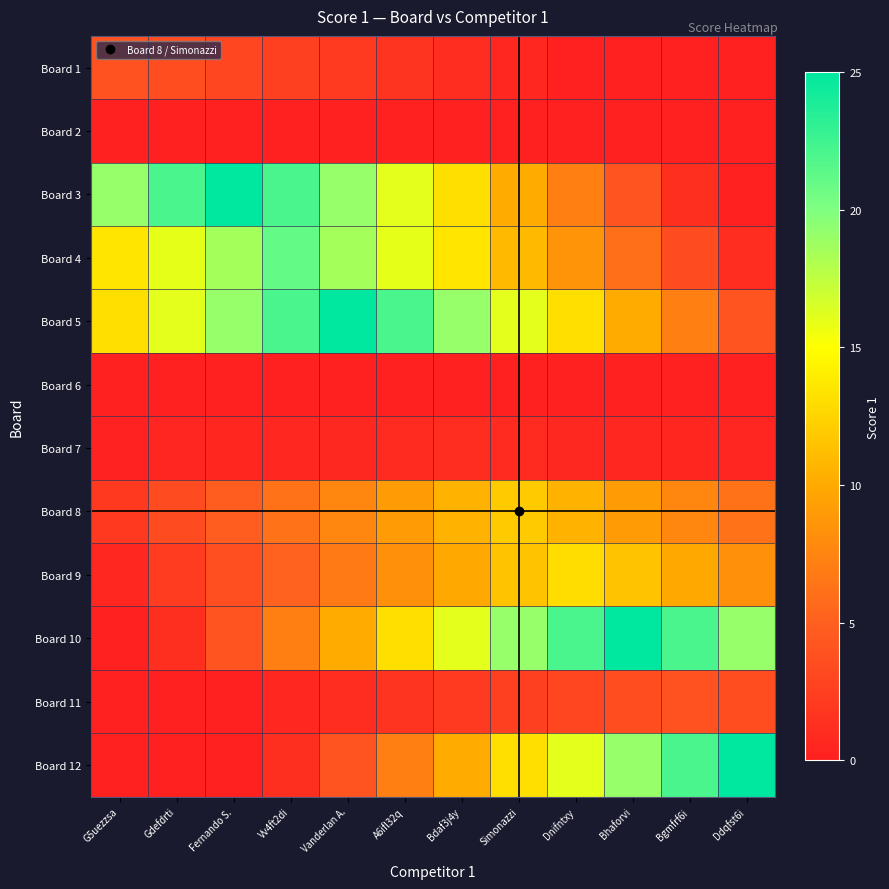

Between Gdefdrti and G5uezzsa, which is larger?

G5uezzsa